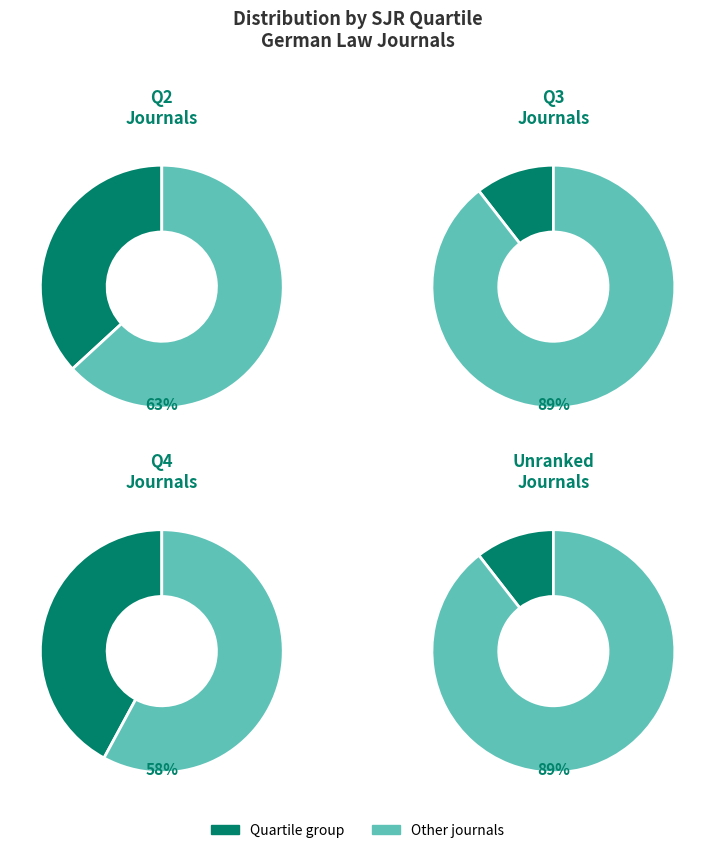

Combined, what portion of the pie is Other and Q3?

21.1%